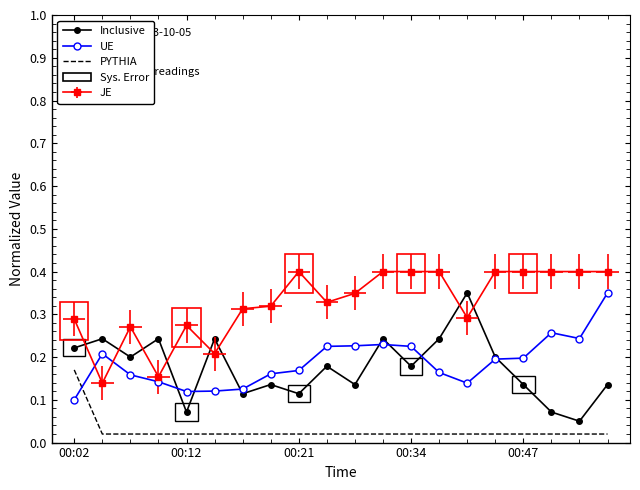

What position from the left is 00:12?

2